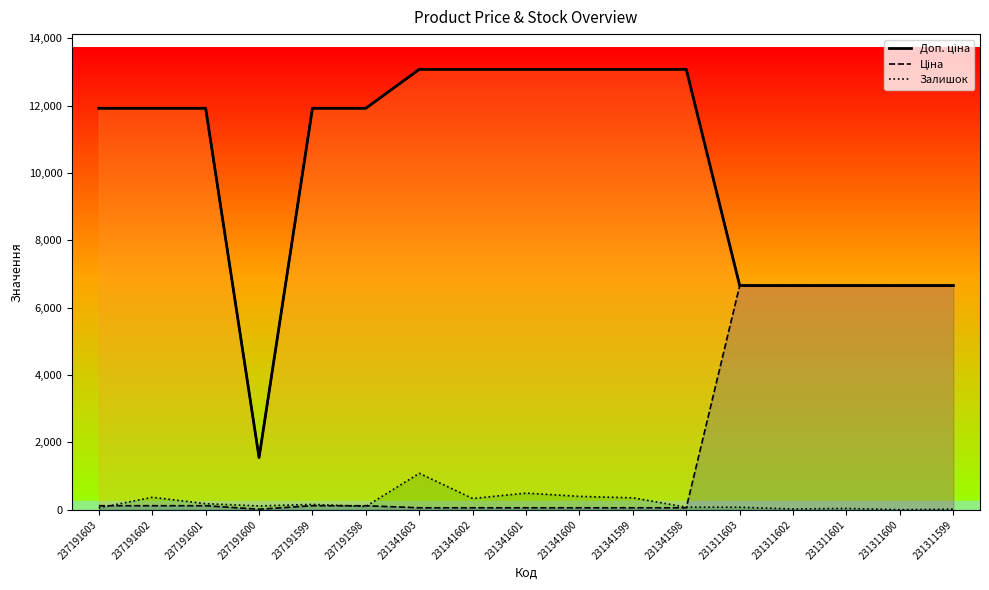

Does the chart display data point markers on the line(s)?

No